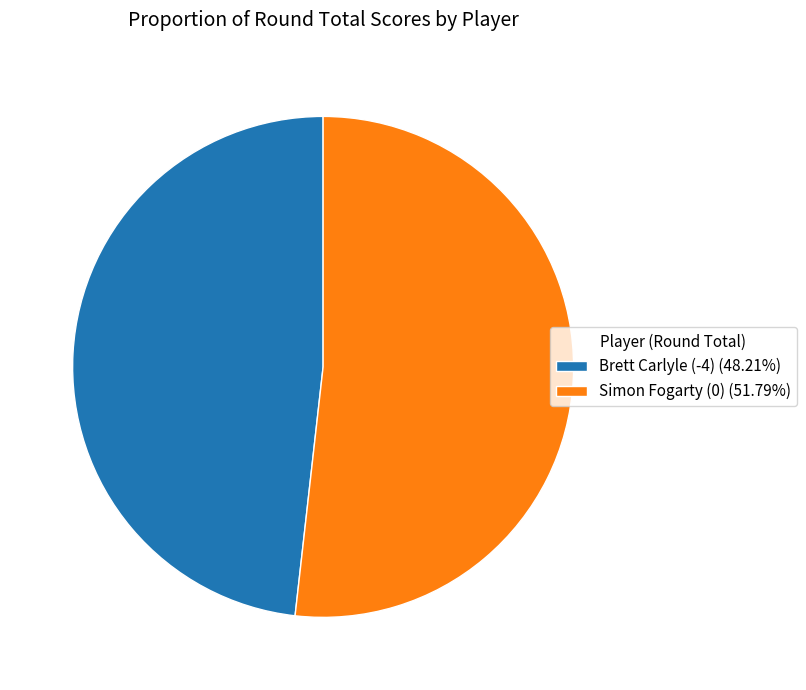

True or false: Brett Carlyle (-4) accounts for 99% of the total.

False